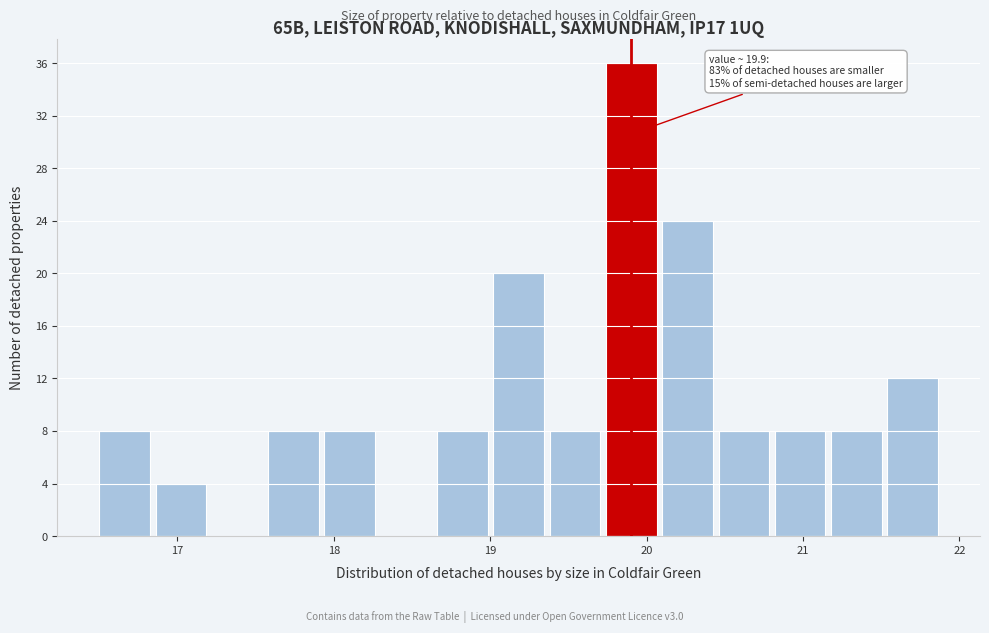

Around what value on the x-axis is the tallest bar? Give the approximate position of its centre, as read against the axis.

19.9